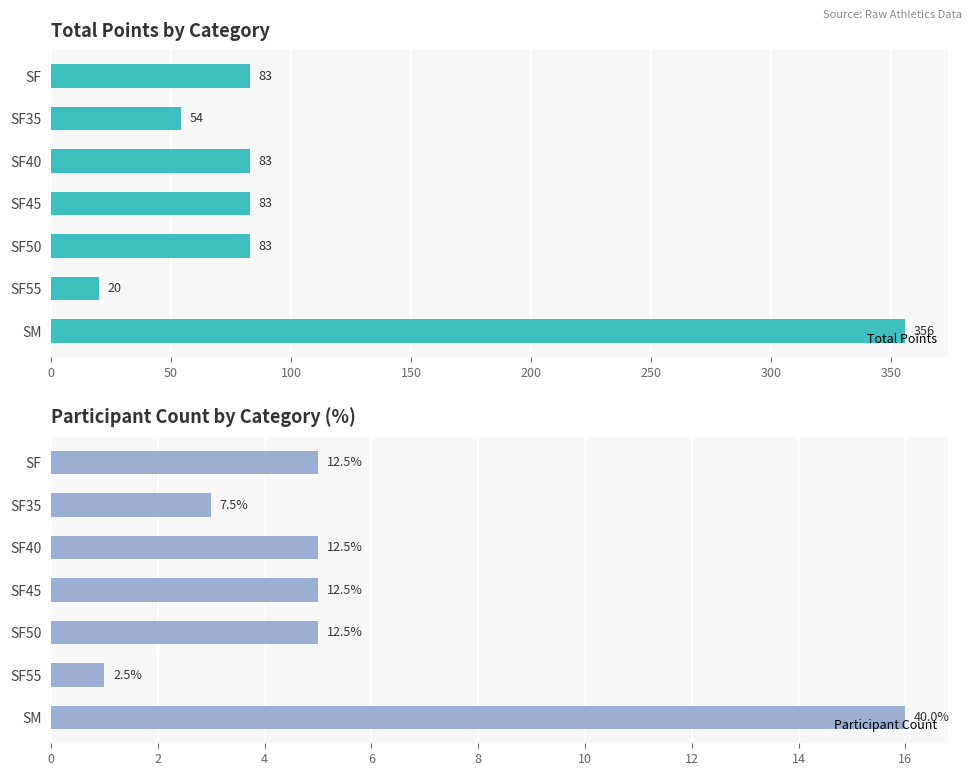

What is the approximate value of Total Points at SF45?

83